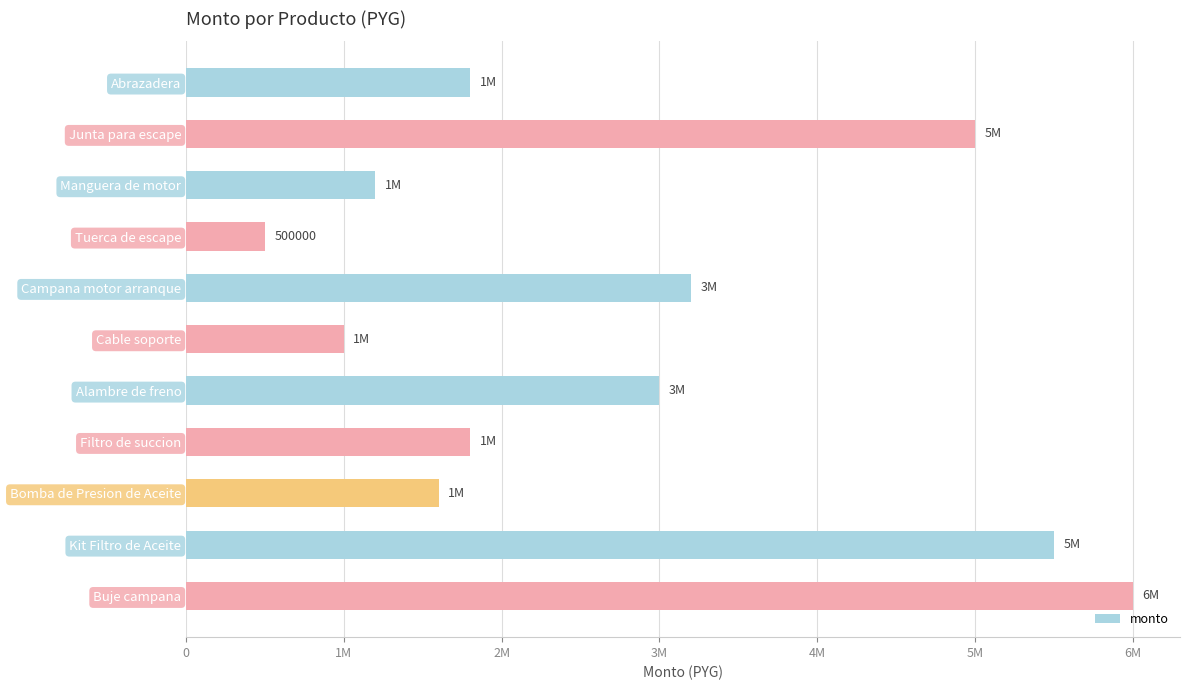

Does the chart contain any negative values?

No